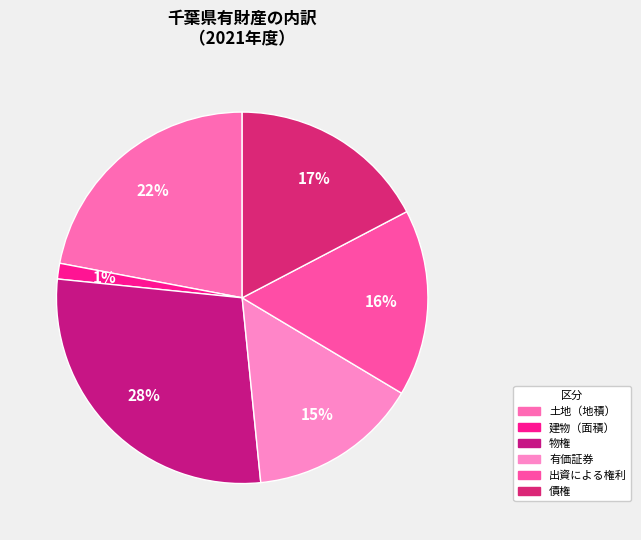

What is the largest slice in the pie chart?

物権